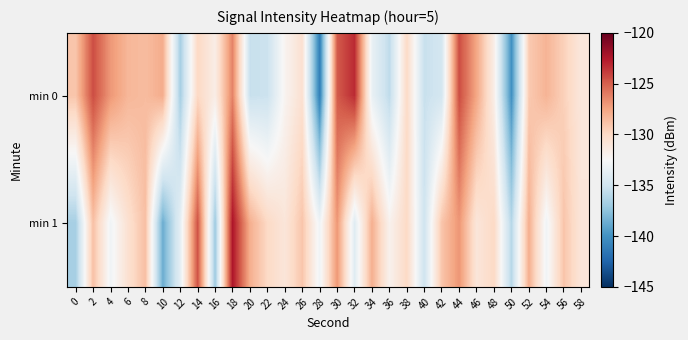

Reading right to left, list all the values displayed in this chart.

min 0: 58=-131.1	56=-129.6	54=-128.2	52=-129.2	50=-140.1	48=-131.7	46=-127.6	44=-124.4	42=-134.7	40=-135.3	38=-130.1	36=-135.7	34=-133.4	32=-123.2	30=-124.9	28=-141.0	26=-130.5	24=-132.2	22=-135.2	20=-135.3	18=-126.3	16=-131.6	14=-129.9	12=-136.6	10=-127.9	8=-128.6	6=-128.4	4=-127.1	2=-124.4	0=-129.0
min 1: 58=-131.0	56=-129.0	54=-133.0	52=-128.0	50=-136.0	48=-130.0	46=-131.0	44=-127.0	42=-129.0	40=-135.0	38=-130.0	36=-132.0	34=-128.0	32=-134.0	30=-127.0	28=-133.0	26=-129.0	24=-131.0	22=-130.0	20=-128.0	18=-122.3	16=-137.0	14=-124.6	12=-133.7	10=-138.7	8=-128.7	6=-130.6	4=-132.9	2=-128.8	0=-136.7